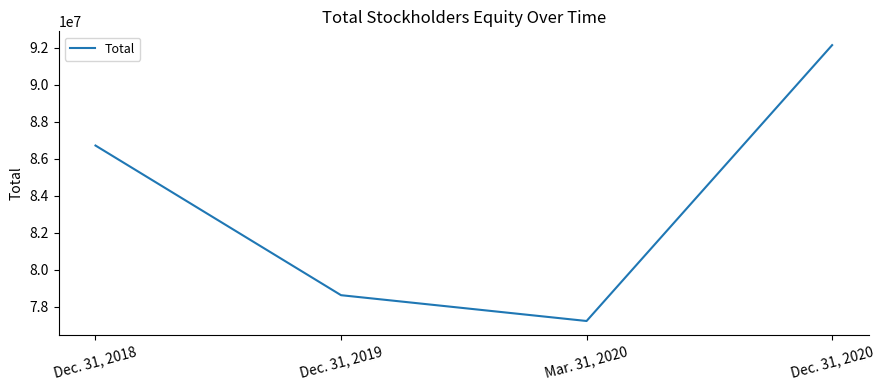

Is it true that the value at Dec. 31, 2019 is 78629546?

True